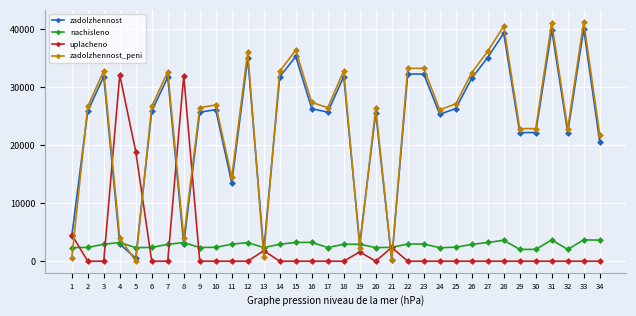

Is the value of nachisleno at 29 greater than the value of uplacheno at 14?

Yes